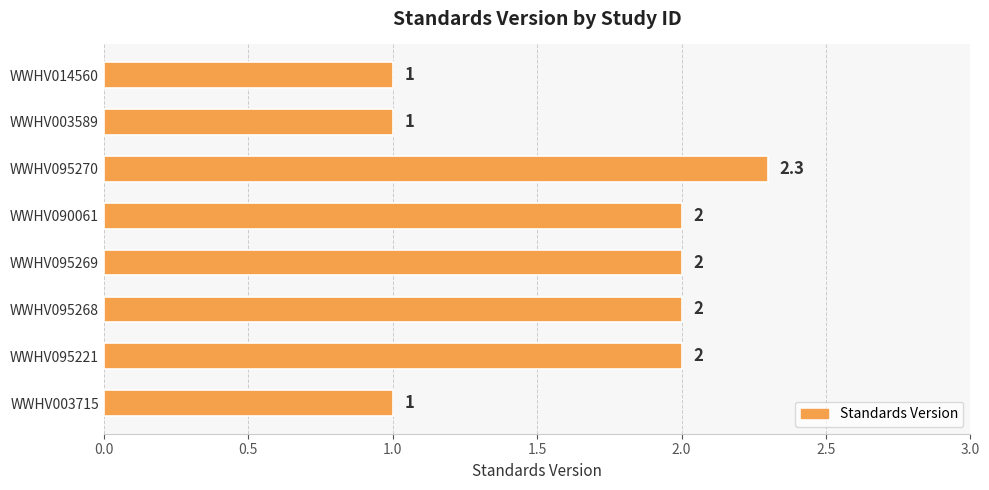

What is the ratio of the value at WWHV090061 to the value at WWHV095221?

1.0